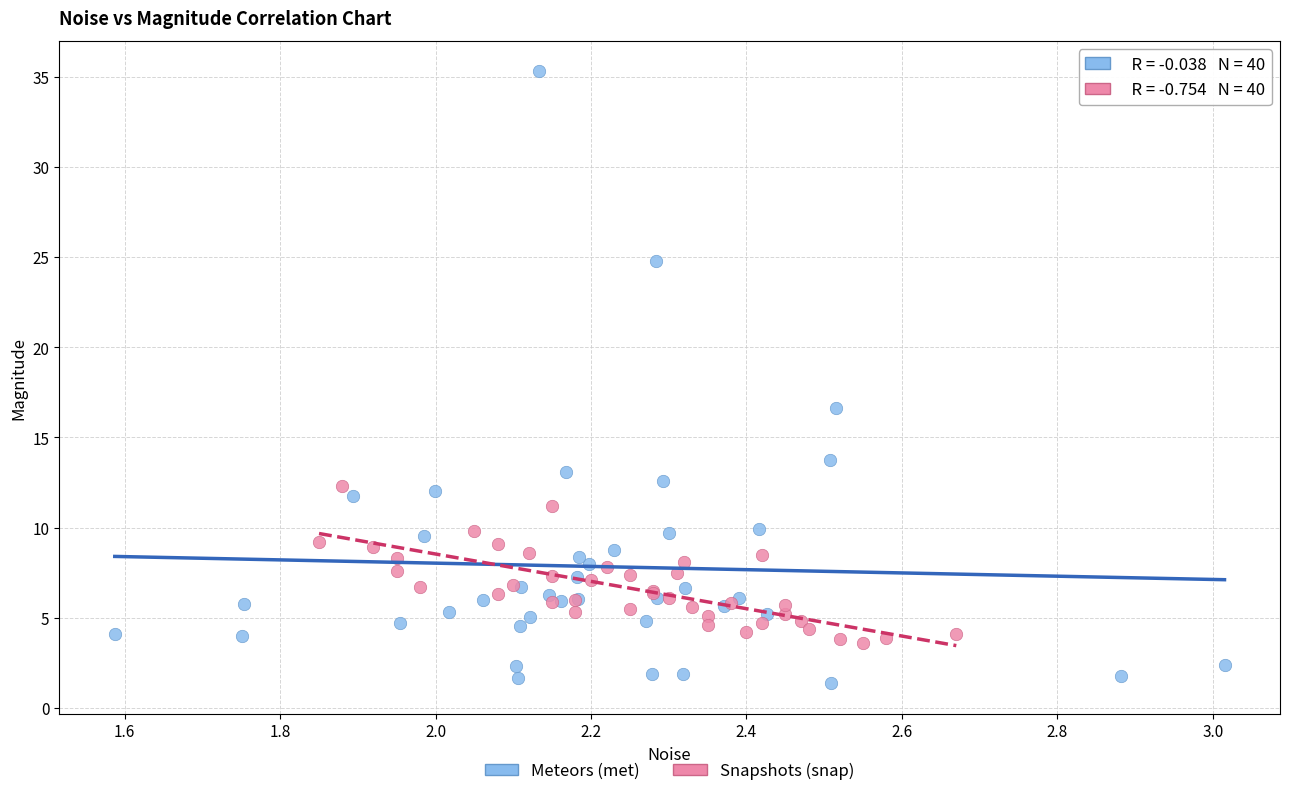

Which series has the widest spread of Y values?

Meteors (met)